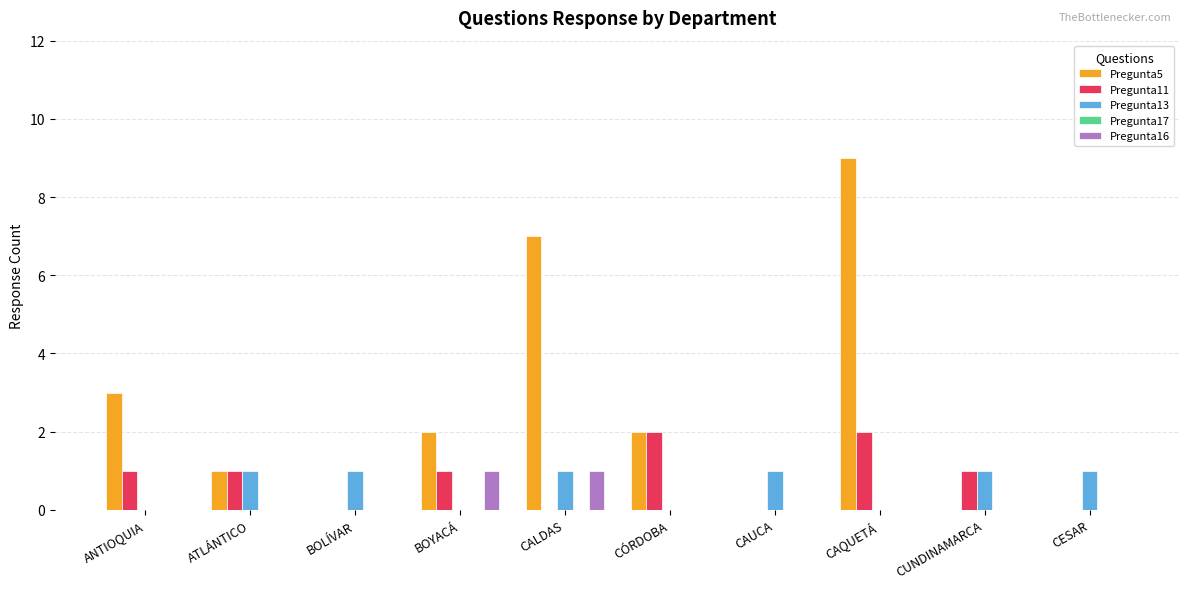

The value of Pregunta11 at BOYACÁ is 2. True or false?

False